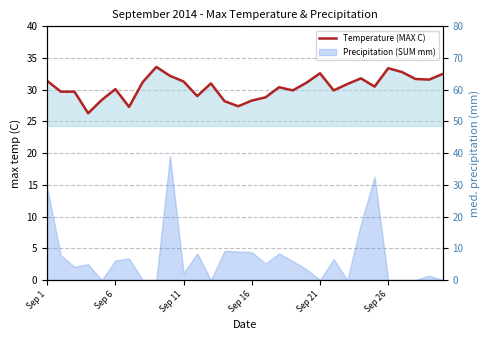

How many lines are shown in the chart?

1